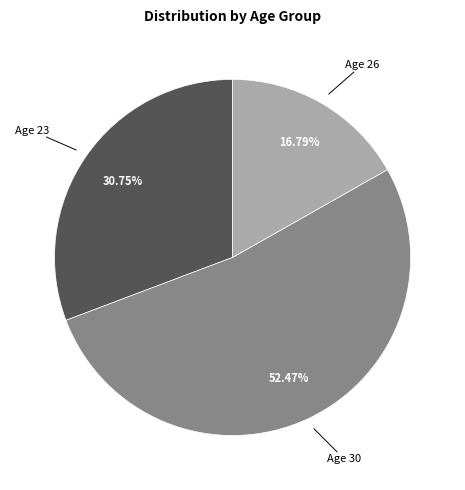

Between Age 30 and Age 23, which is larger?

Age 30